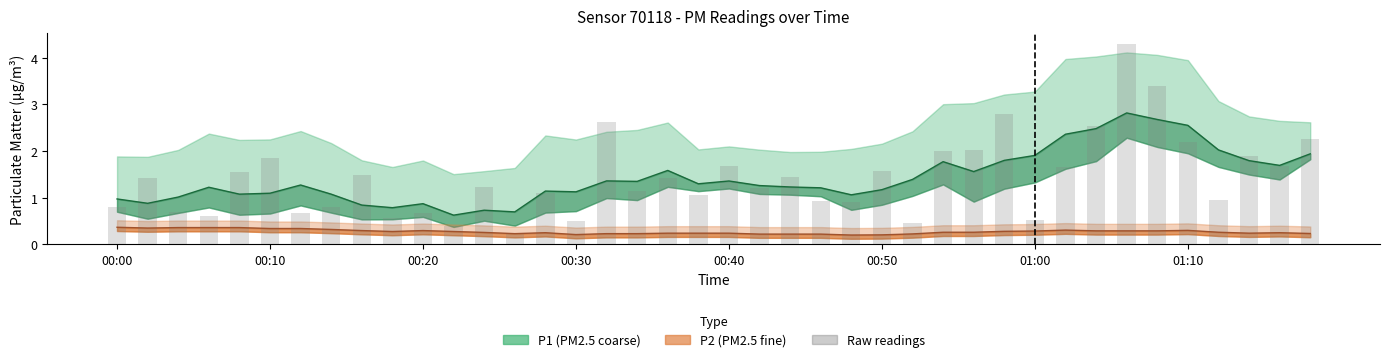

Reading left to right, transcribe all the data shown in this chart.

P1 Mean: 1.0	0.9	1.0	1.2	1.1	1.1	1.3	1.1	0.8	0.8	0.9	0.6	0.7	0.7	1.1	1.1	1.4	1.3	1.6	1.3	1.4	1.3	1.2	1.2	1.1	1.2	1.4	1.8	1.6	1.8	1.9	2.4	2.5	2.8	2.7	2.5	2.0	1.8	1.7	1.9
P2 Mean: 0.4	0.4	0.4	0.4	0.4	0.3	0.3	0.3	0.3	0.3	0.3	0.3	0.3	0.2	0.2	0.2	0.2	0.2	0.2	0.2	0.2	0.2	0.2	0.2	0.2	0.2	0.2	0.3	0.3	0.3	0.3	0.3	0.3	0.3	0.3	0.3	0.3	0.2	0.2	0.2
P1 Raw: 0.8	1.4	0.7	0.6	1.6	1.9	0.7	0.8	1.5	0.6	0.7	0.4	1.2	0.2	1.1	0.5	2.6	1.1	1.4	1.1	1.7	1.2	1.4	0.9	0.9	1.6	0.5	2.0	2.0	2.8	0.5	1.6	2.5	4.3	3.4	2.2	0.9	1.9	1.7	2.2